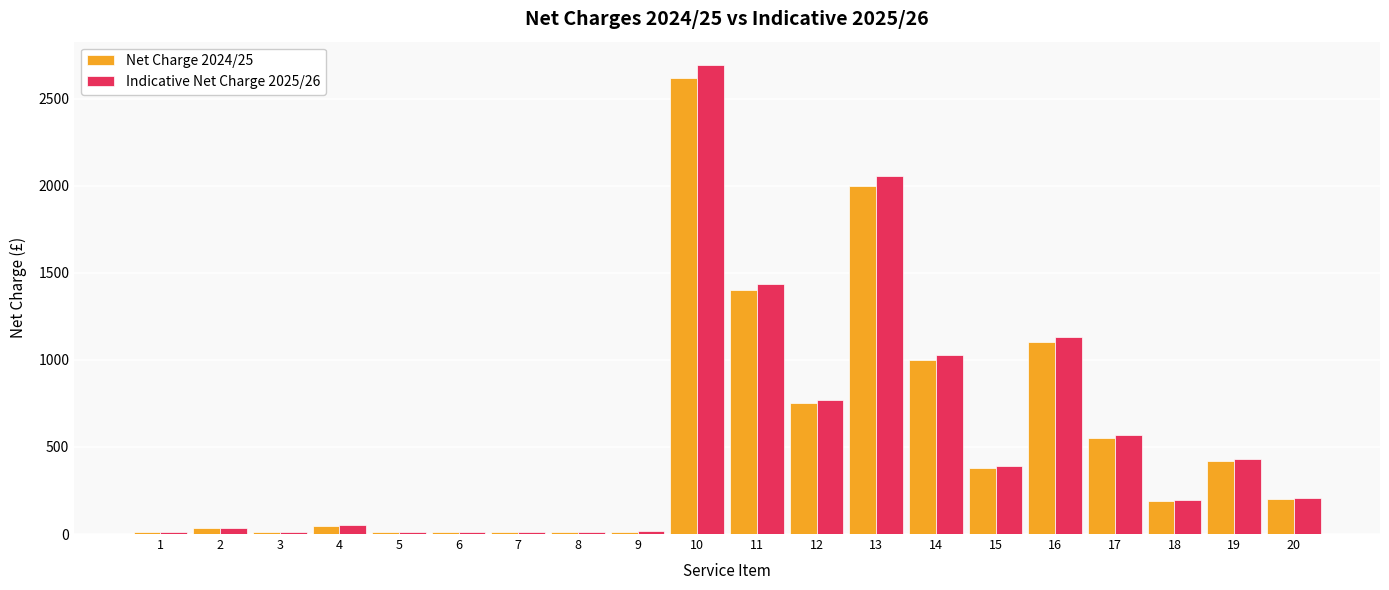

At which category is the sum across all series the highest?

10